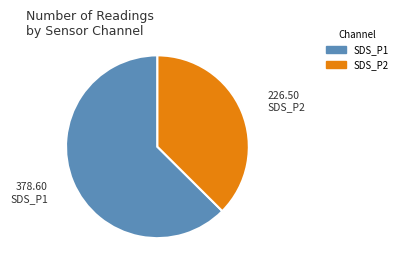

What is the largest slice in the pie chart?

SDS_P1